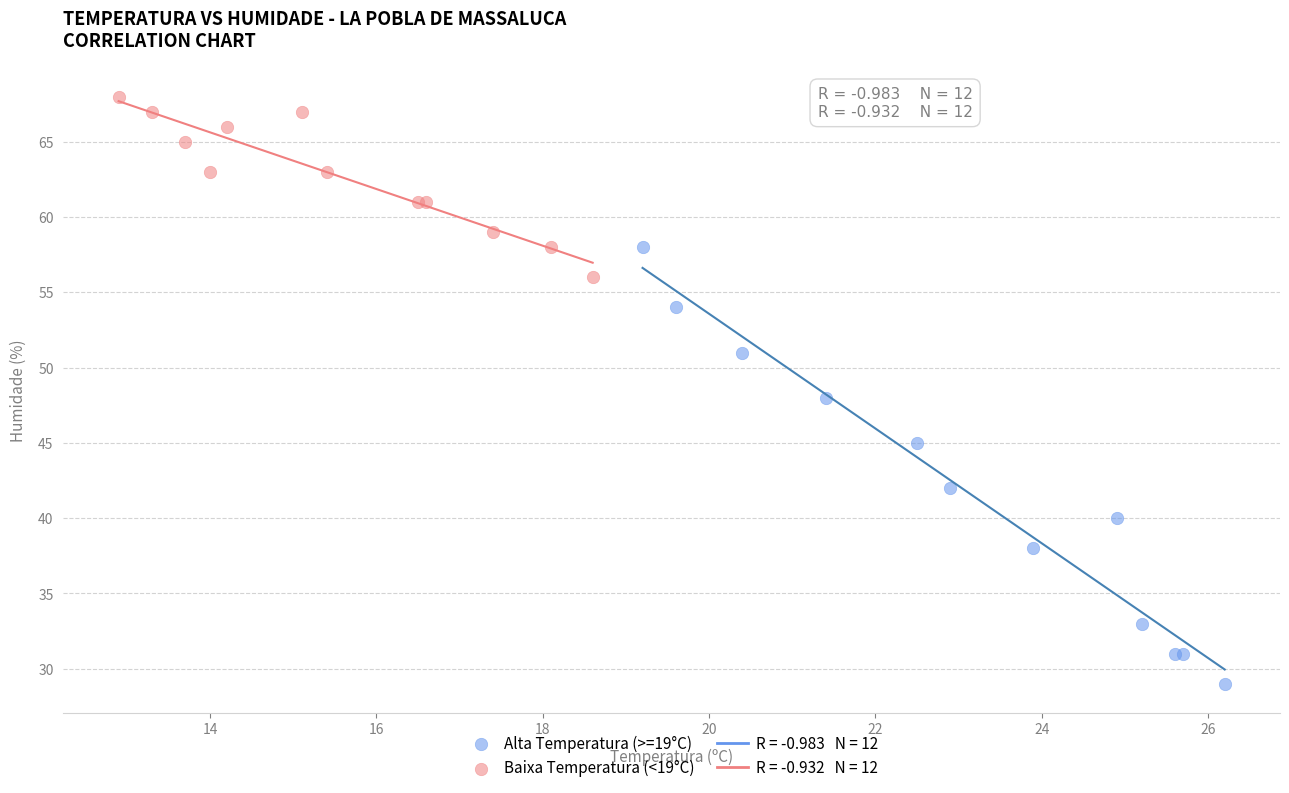

Which series has the largest Y range (max minus min)?

Alta Temperatura (>=19°C)